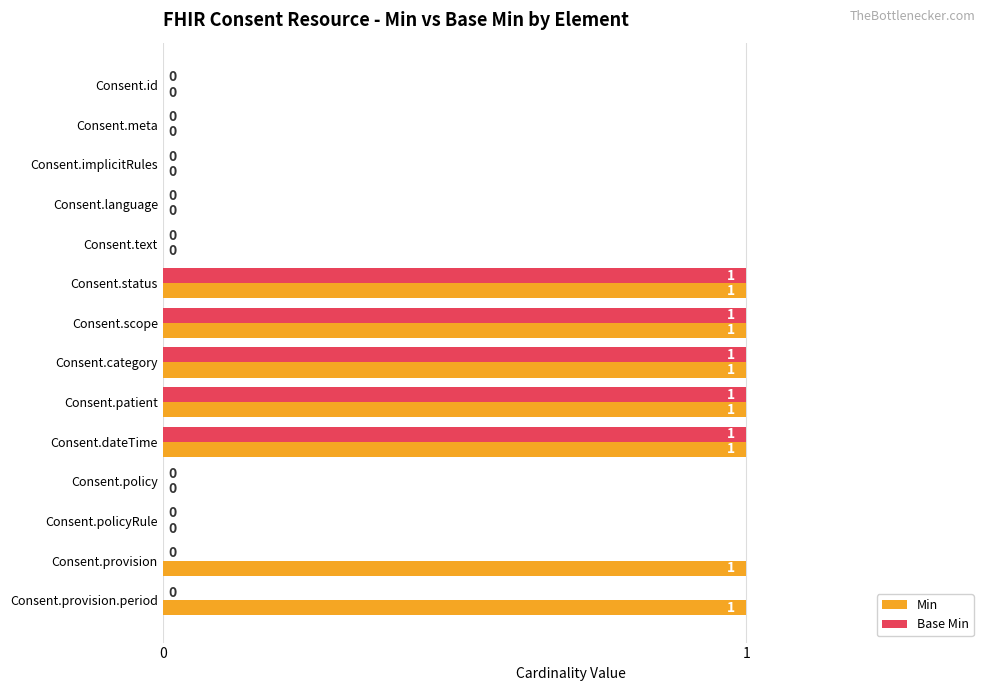

Is it true that Min equals 1 at Consent.provision?

True